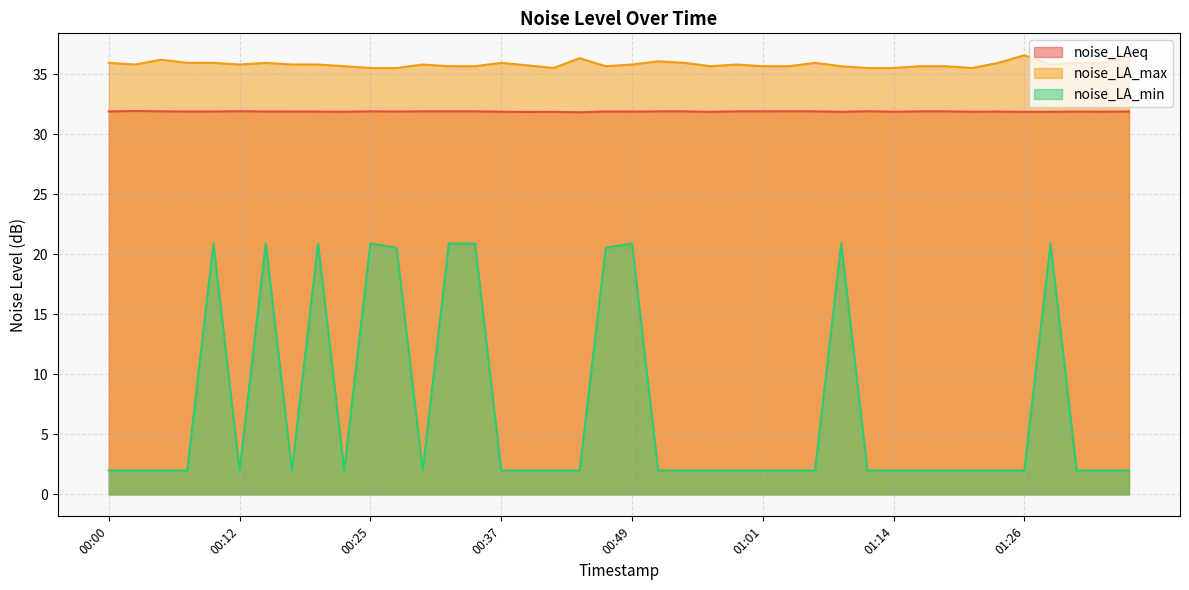

Which series has the largest range (max minus min)?

noise_LA_min